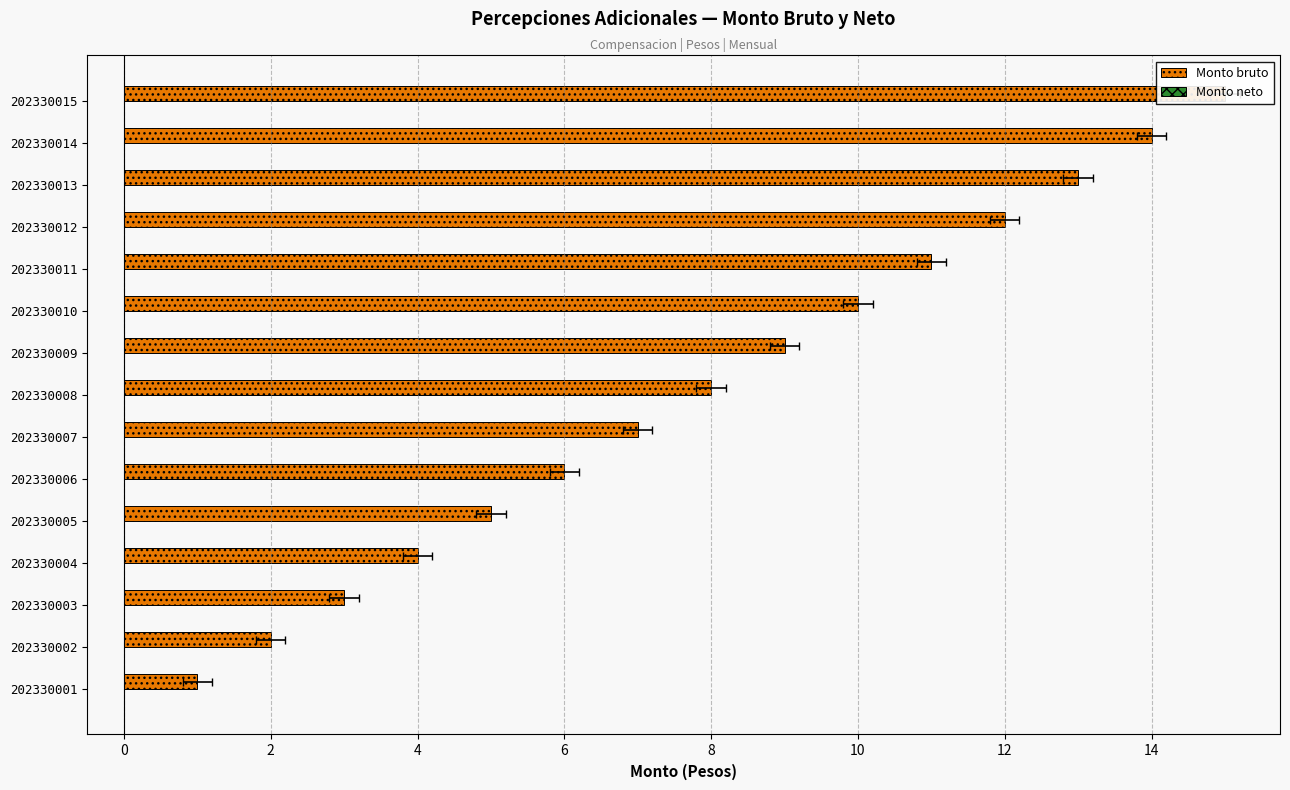

List the series in order of their peak value, highest first.

Monto bruto, Monto neto